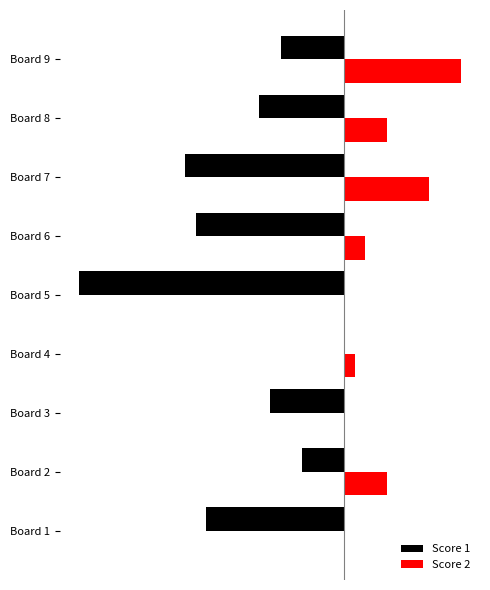

At which label does Score 2 reach its peak?

Board 9